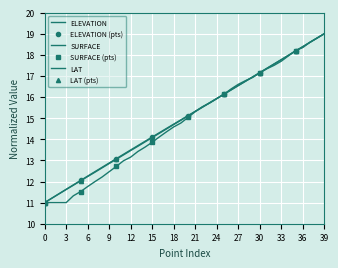

Where is ELEVATION nearest to the value 15?

19